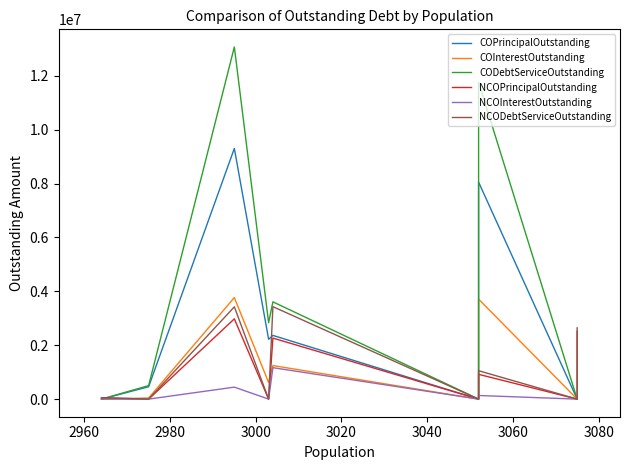

How many lines are shown in the chart?

6